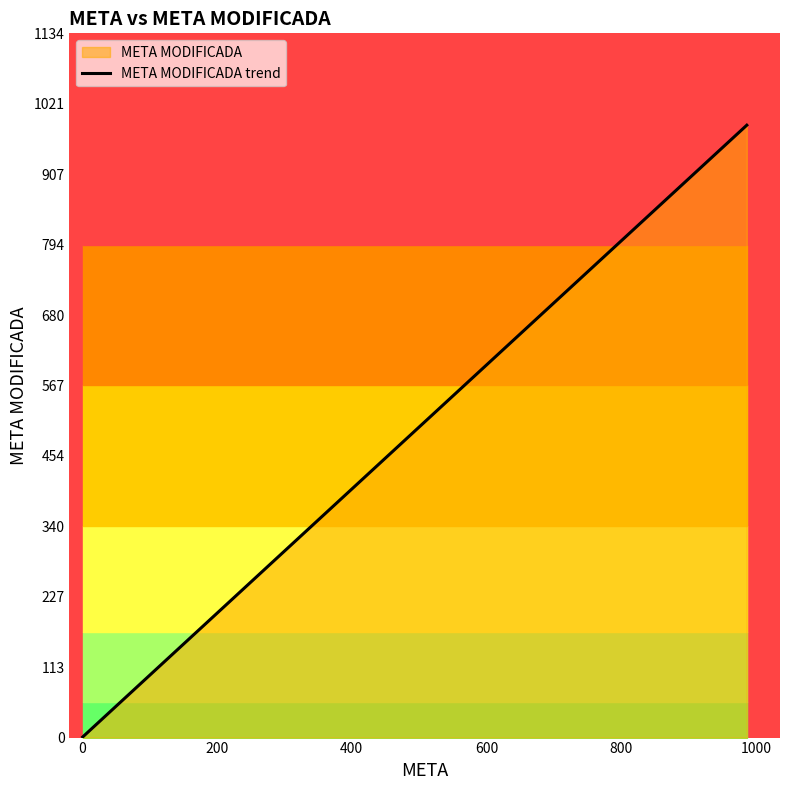

How many lines are shown in the chart?

1